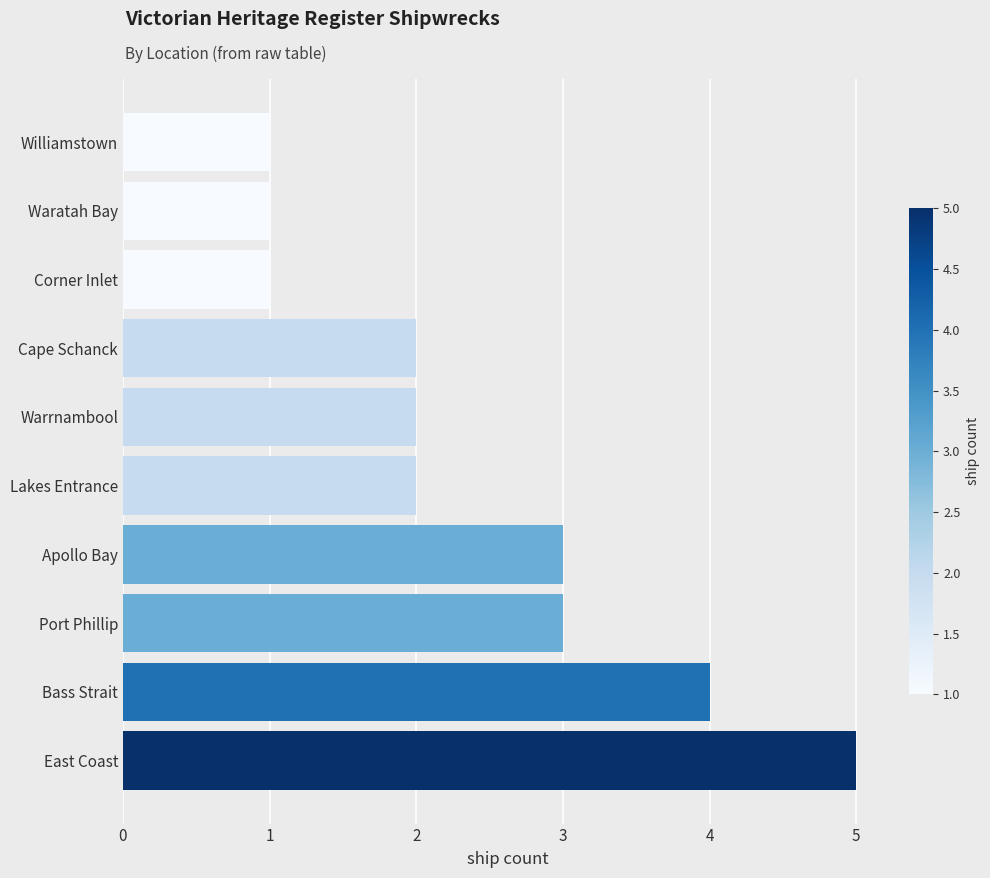

What is the maximum value shown in the chart?

5